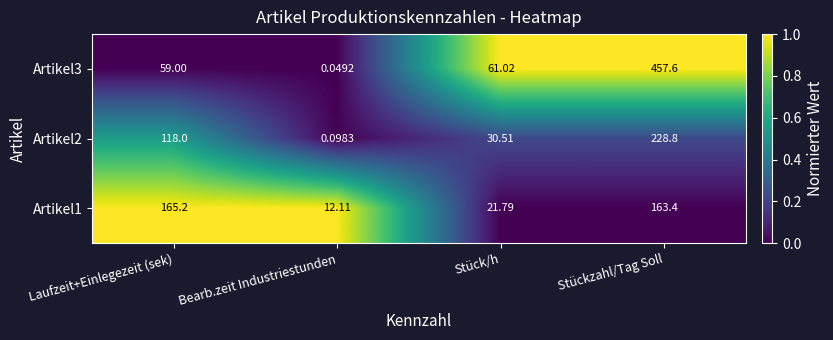

Rank the categories by Artikel2 value from lowest to highest.

Bearb.zeit Industriestunden, Stück/h, Laufzeit+Einlegezeit (sek), Stückzahl/Tag Soll